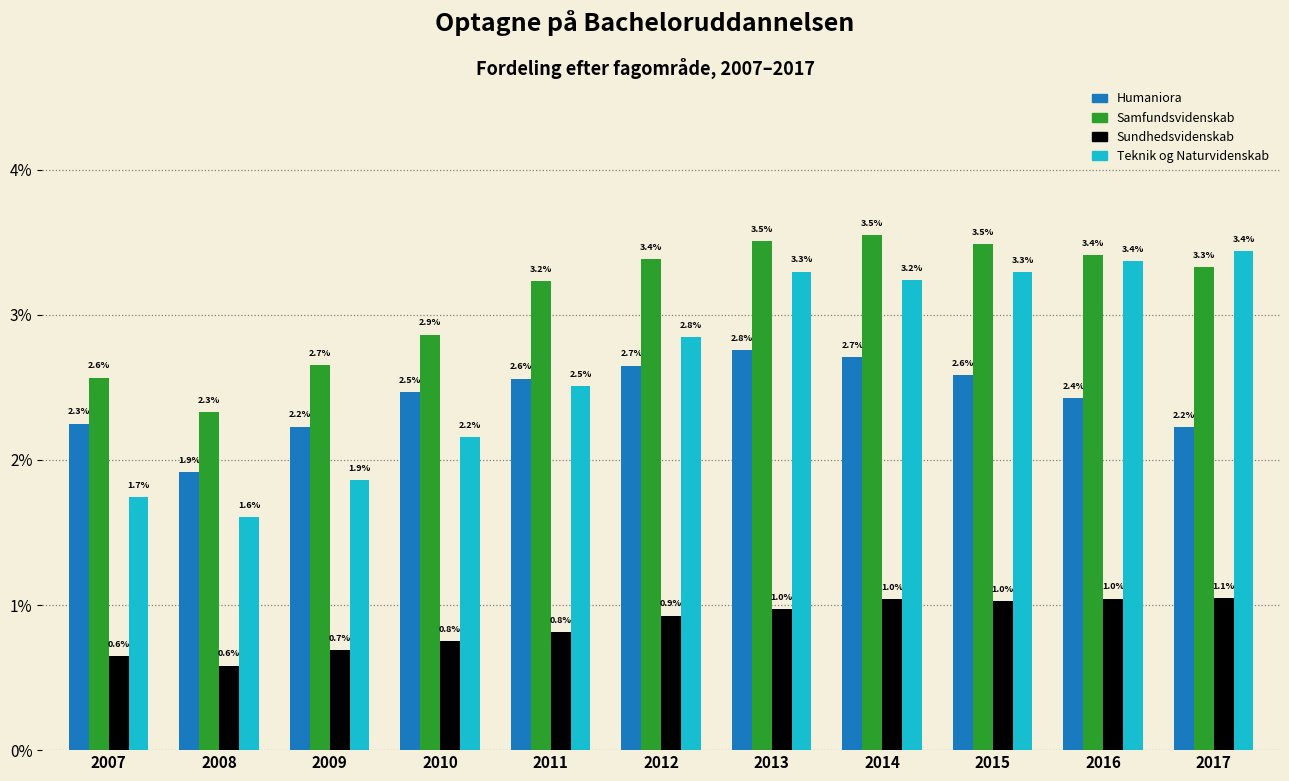

Reading left to right, extract all data points from this chart.

Humaniora: 2.3	1.9	2.2	2.5	2.6	2.7	2.8	2.7	2.6	2.4	2.2
Samfundsvidenskab: 2.6	2.3	2.7	2.9	3.2	3.4	3.5	3.5	3.5	3.4	3.3
Sundhedsvidenskab: 0.6	0.6	0.7	0.8	0.8	0.9	1.0	1.0	1.0	1.0	1.1
Teknik og Naturvidenskab: 1.7	1.6	1.9	2.2	2.5	2.8	3.3	3.2	3.3	3.4	3.4